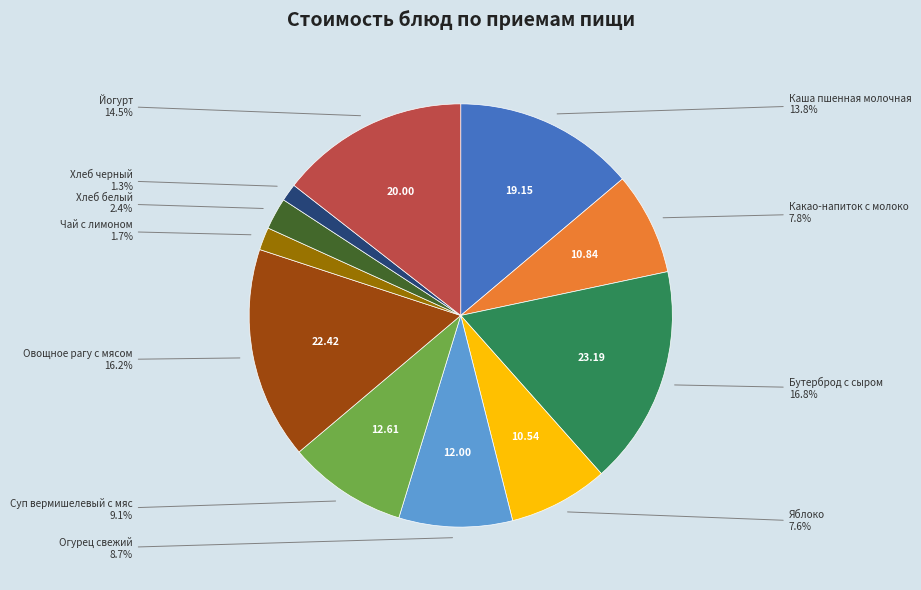

Does any single category account for the majority?

No